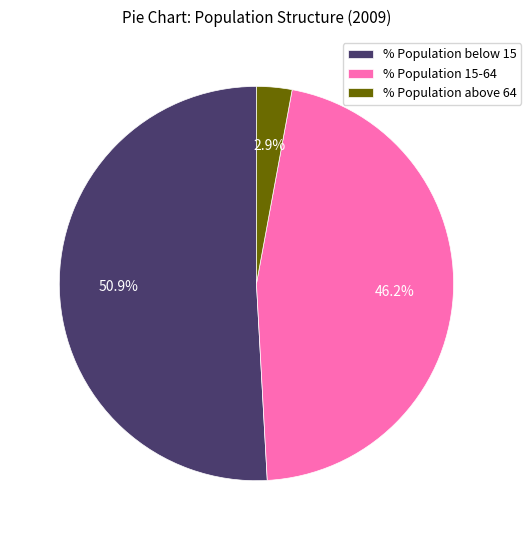

Rank the categories by value from lowest to highest.

% Population above 64, % Population 15-64, % Population below 15